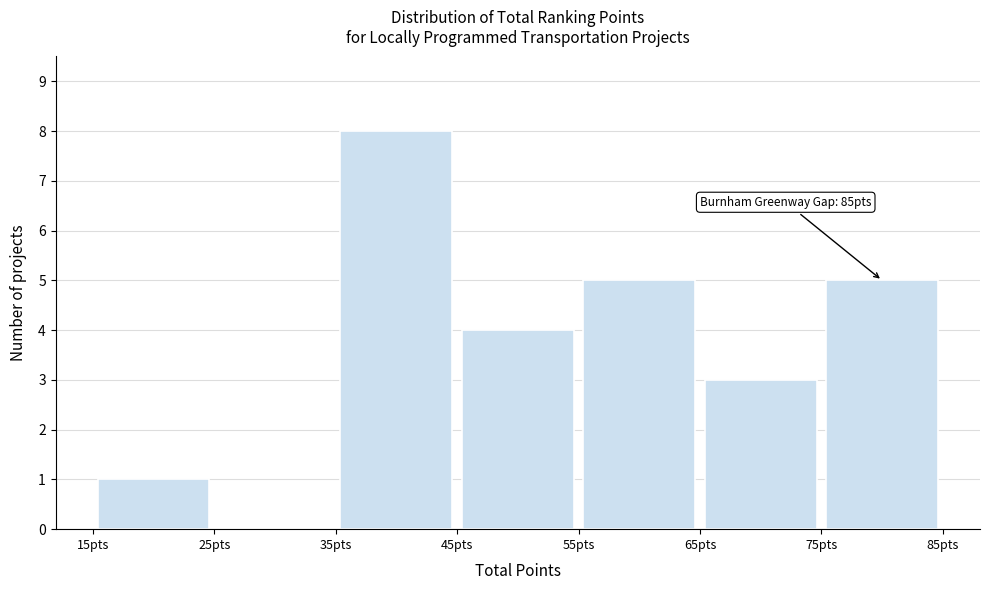

Over which range of the x-axis is the bar tallest?

35 to 45